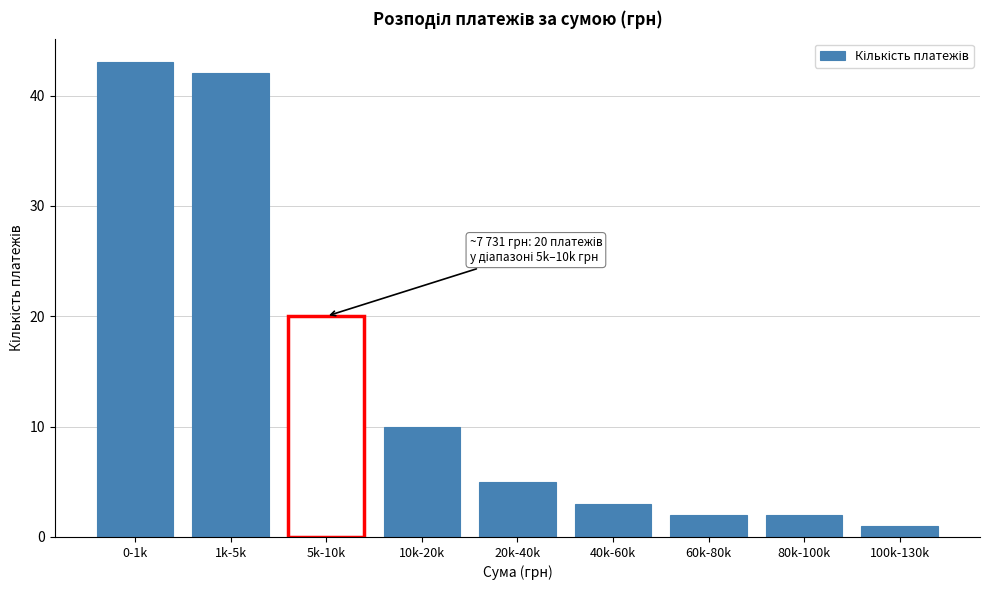

Reading left to right, transcribe all the data shown in this chart.

0-1k=43	1k-5k=42	5k-10k=20	10k-20k=10	20k-40k=5	40k-60k=3	60k-80k=2	80k-100k=2	100k-130k=1